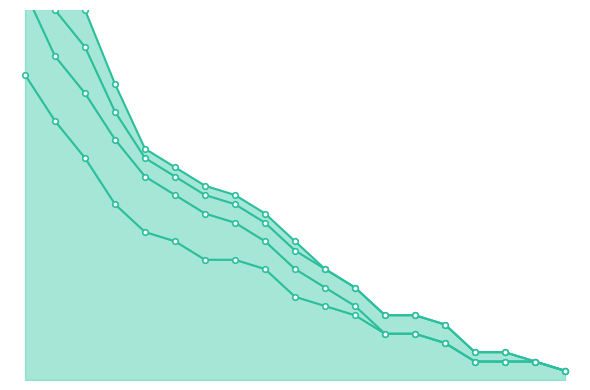

How many Exposed to Risk (57-59) values are between 0 and 6?

15